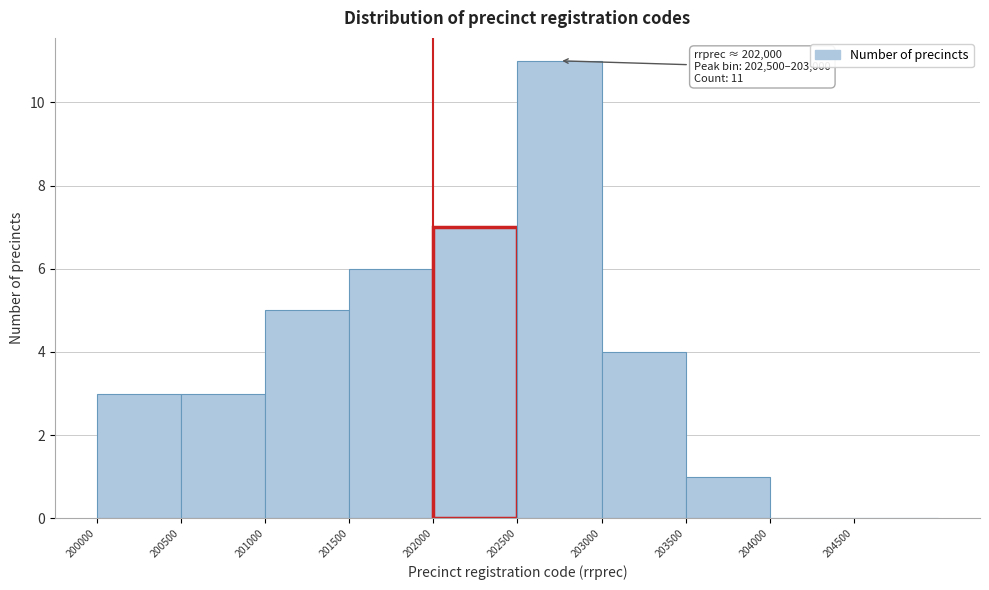

Which range on the x-axis has the tallest bar?

202500 to 203000